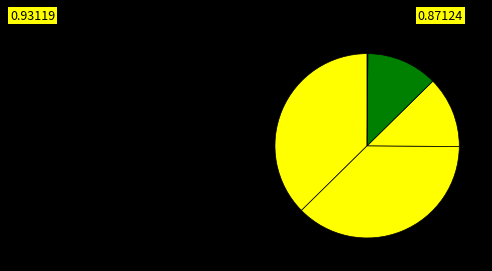

To the nearest percent, what is the average slice percentage?

20%